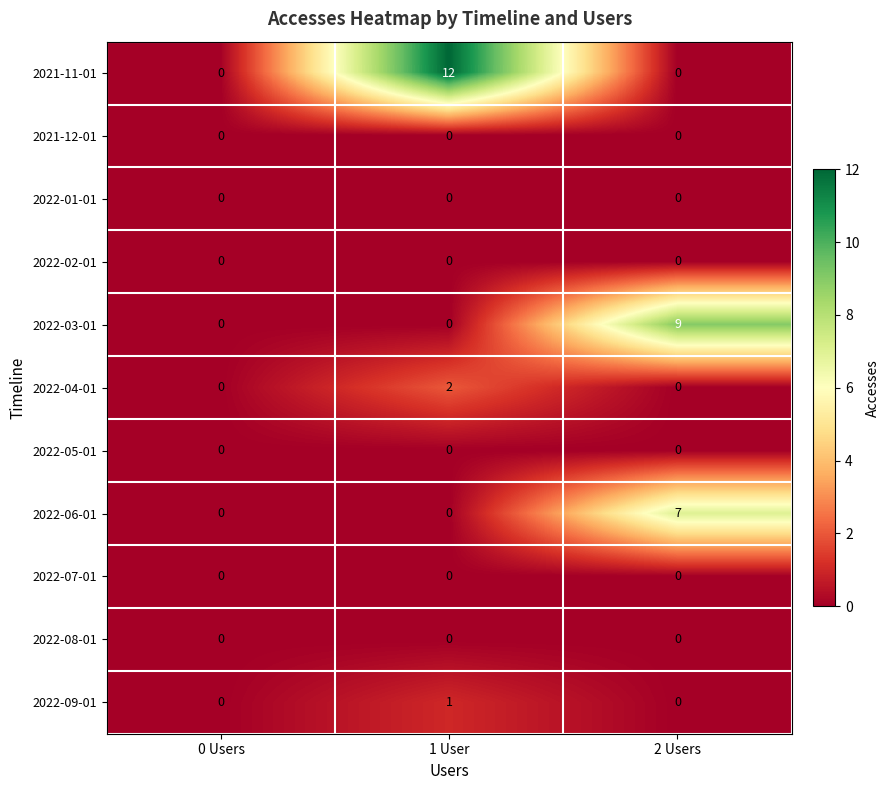

Which series has the largest total across all categories?

2021-11-01